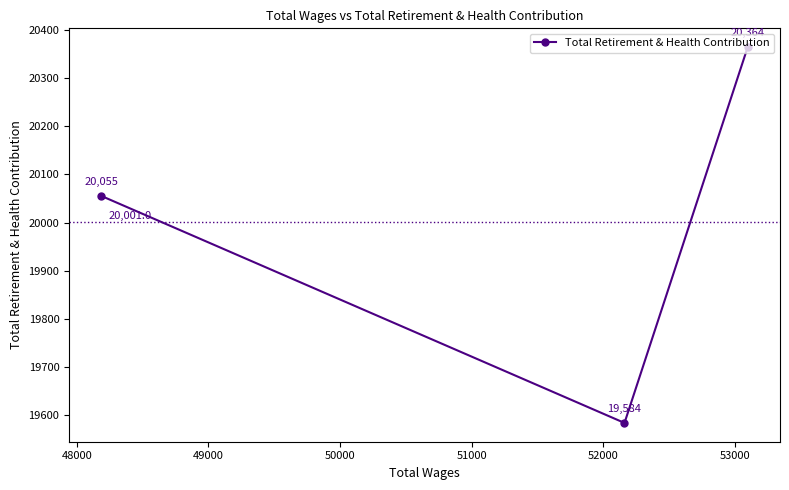

What is the value of the 1st point from the left?

20055